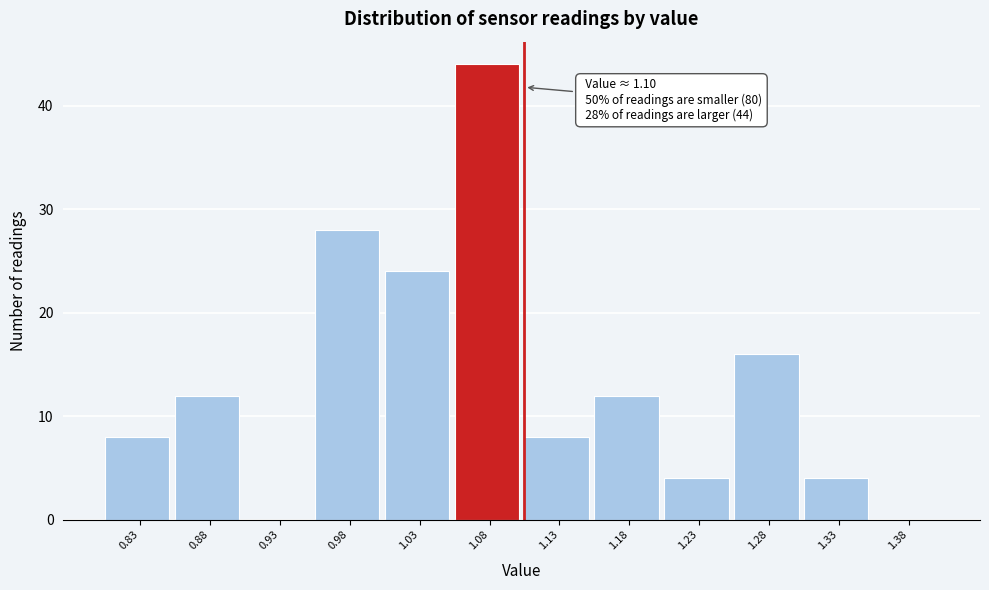

Over which range of the x-axis is the bar tallest?

1.05 to 1.10